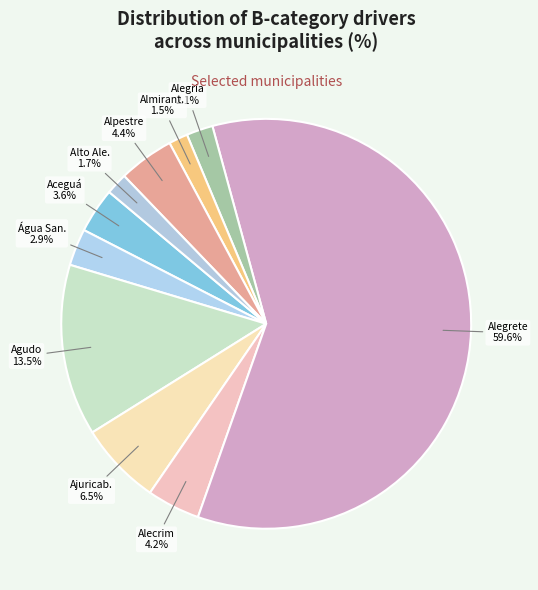

How many slices are in this pie chart?

10